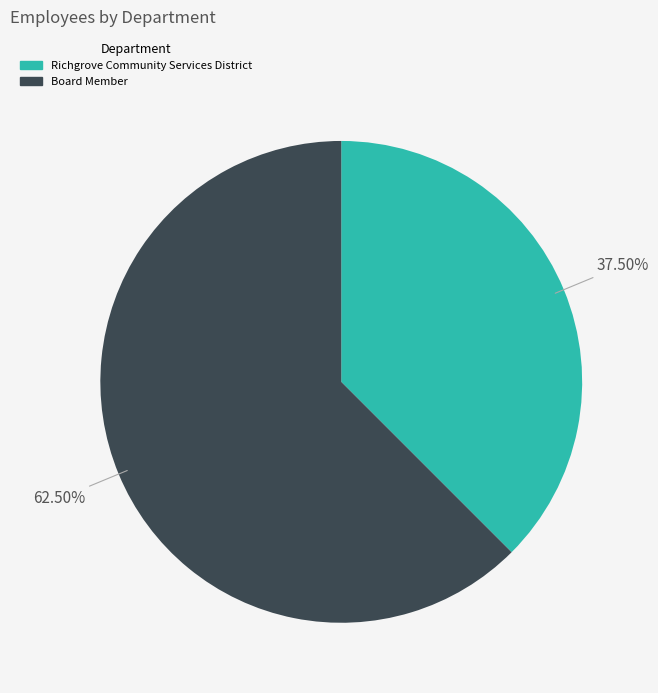

Combined, do Board Member and Richgrove Community Services District account for over 50%?

Yes